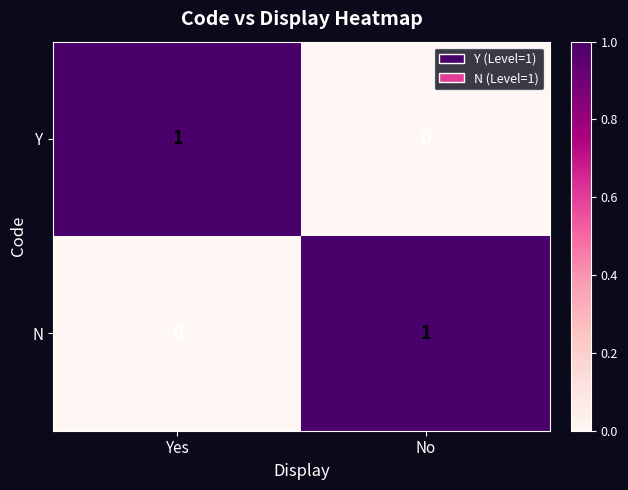

At which label is N closest to 0?

Yes